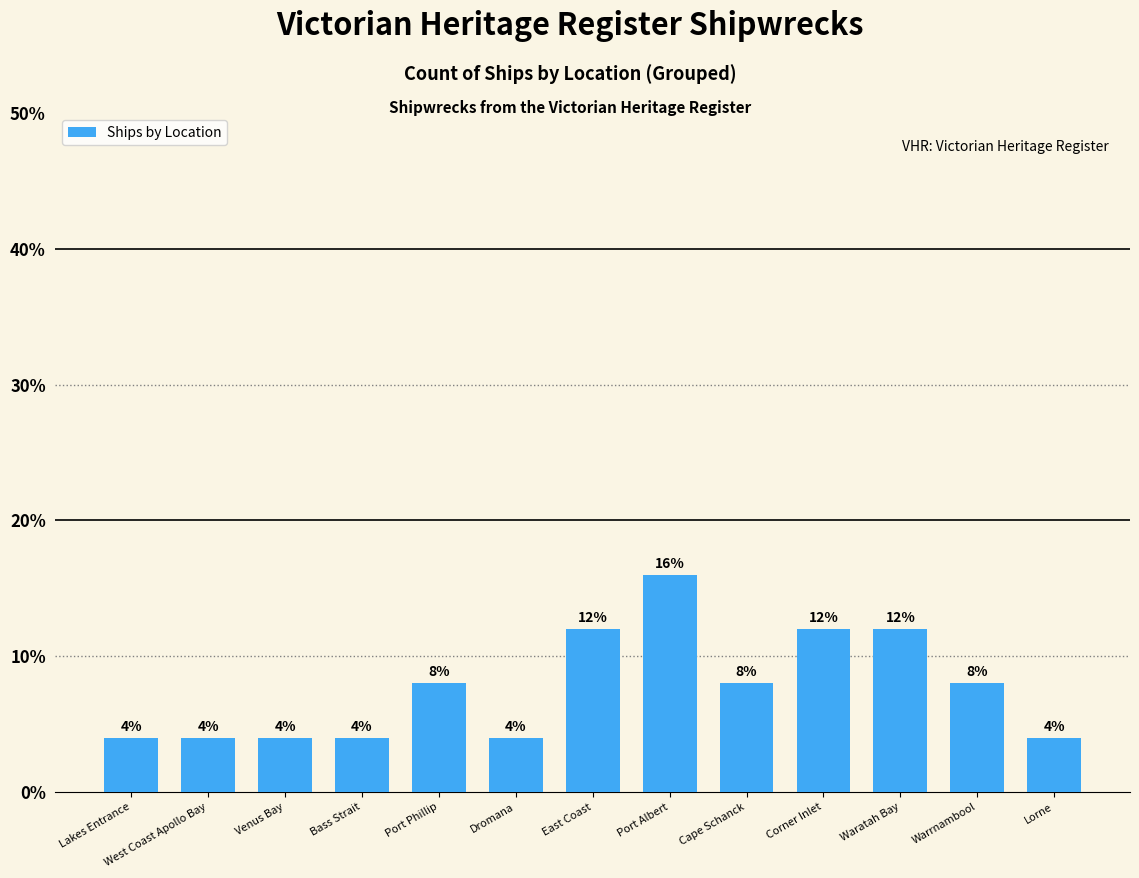

Is it true that the value at Lorne is 4?

True